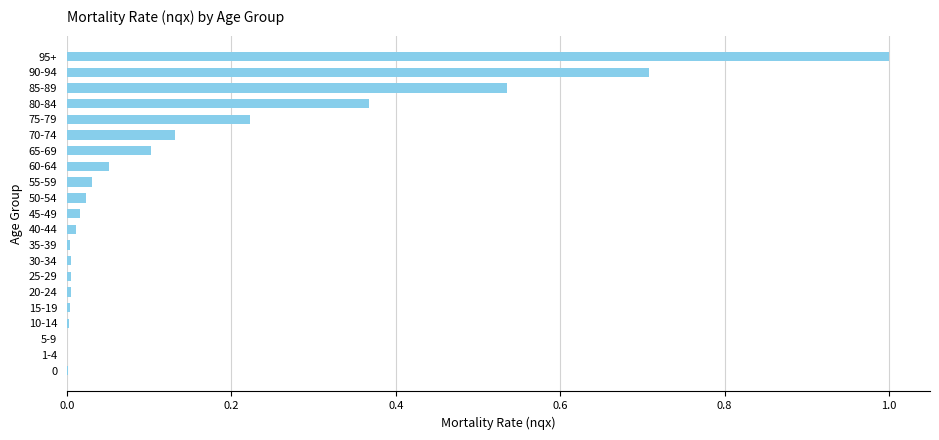

Is it true that the value at 70-74 is 0.1?

True